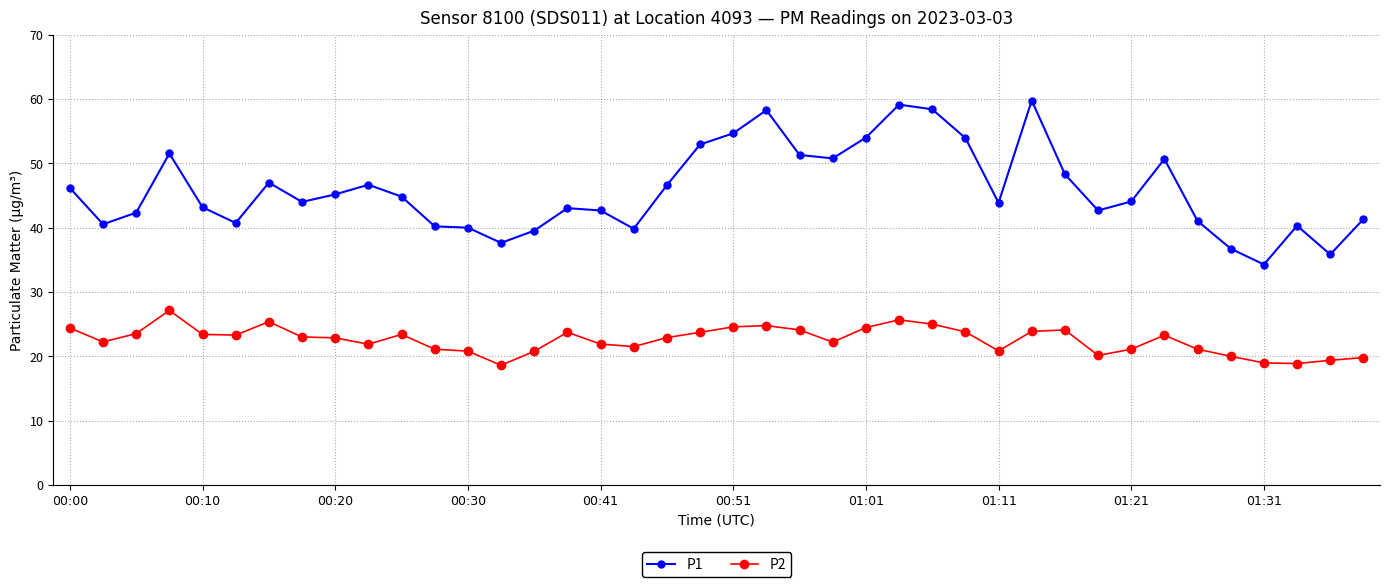

What is the smallest value displayed?

18.6